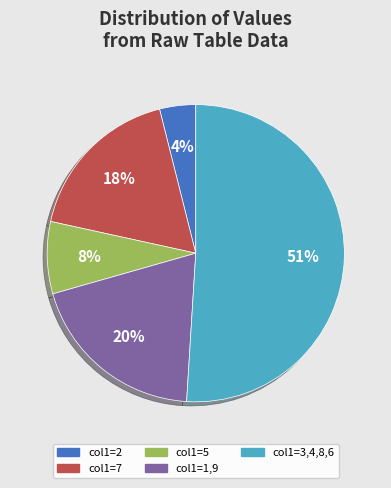

To the nearest percent, what is the average slice percentage?

20%